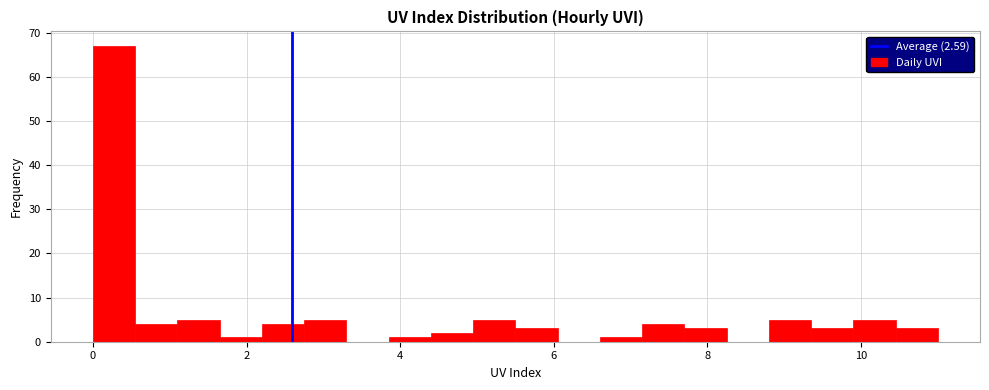

Around what value on the x-axis is the tallest bar? Give the approximate position of its centre, as read against the axis.

0.2